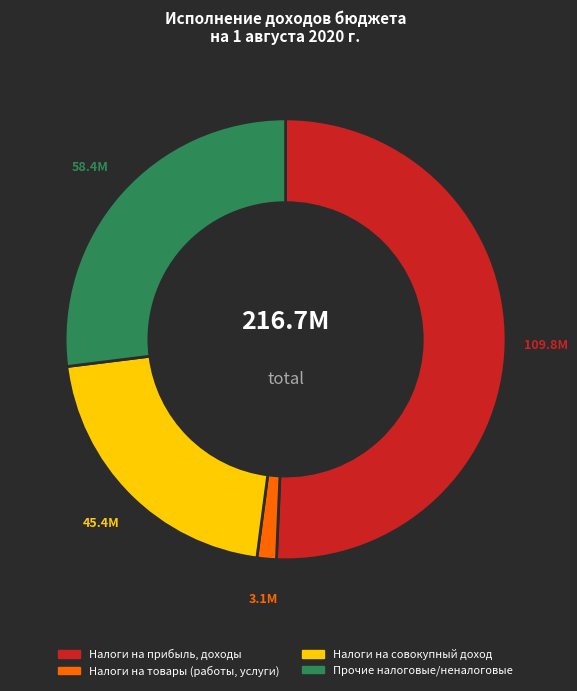

Is there a majority slice in this chart?

Yes